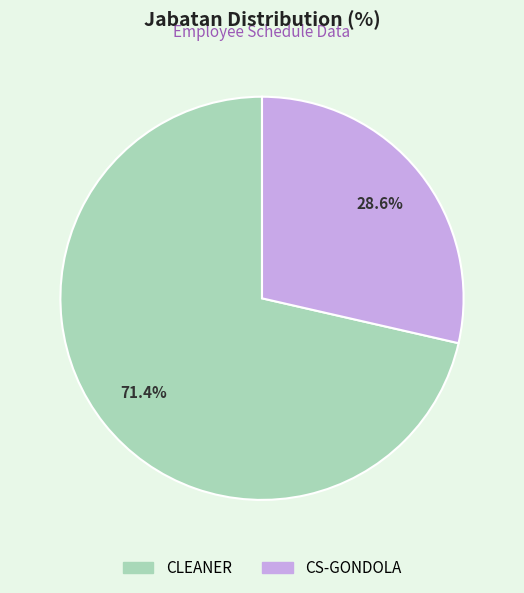

Is it true that CS-GONDOLA is 29% of the pie?

True